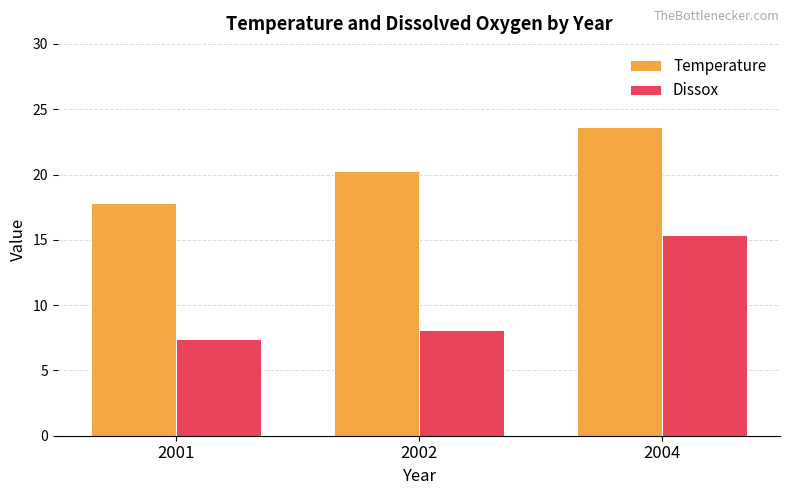

Which category has the lowest value in the Temperature series?

2001